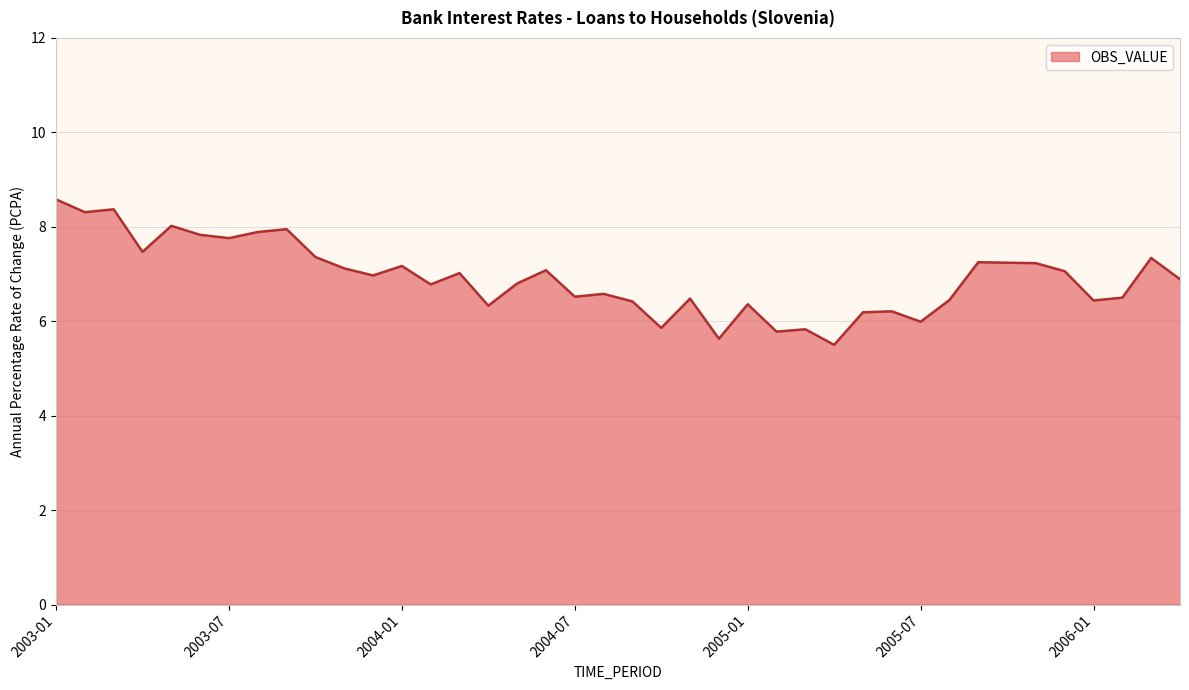

What is the smallest value displayed?

5.5